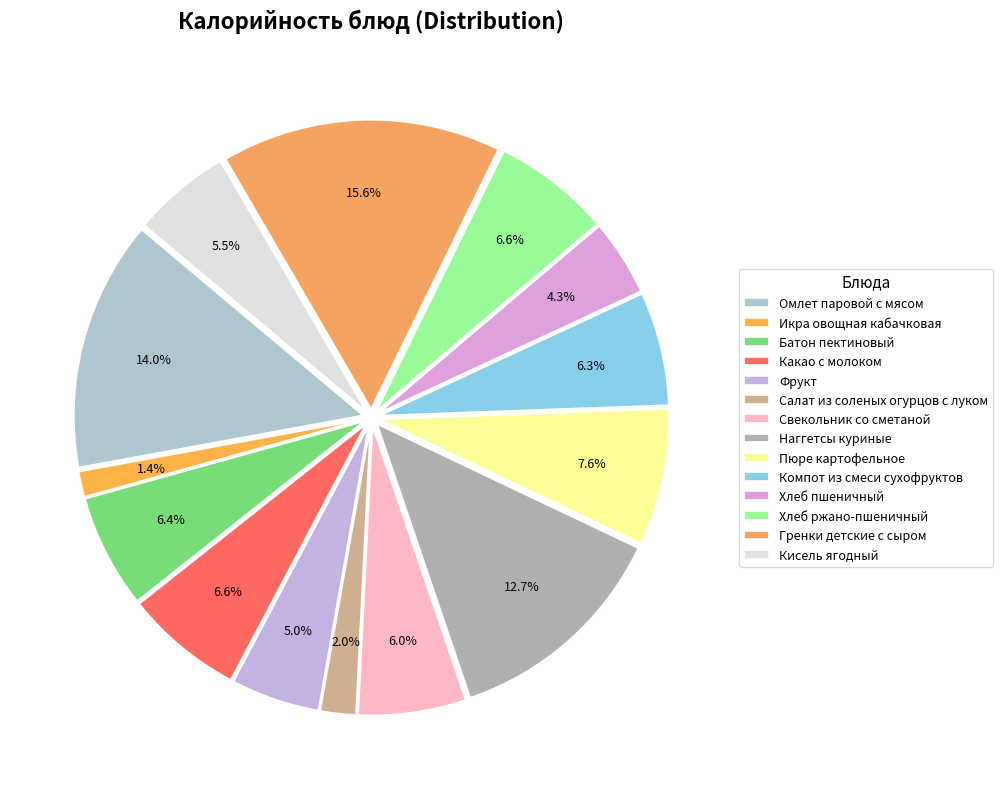

What percentage is the Кисель ягодный slice, to the nearest percent?

5%